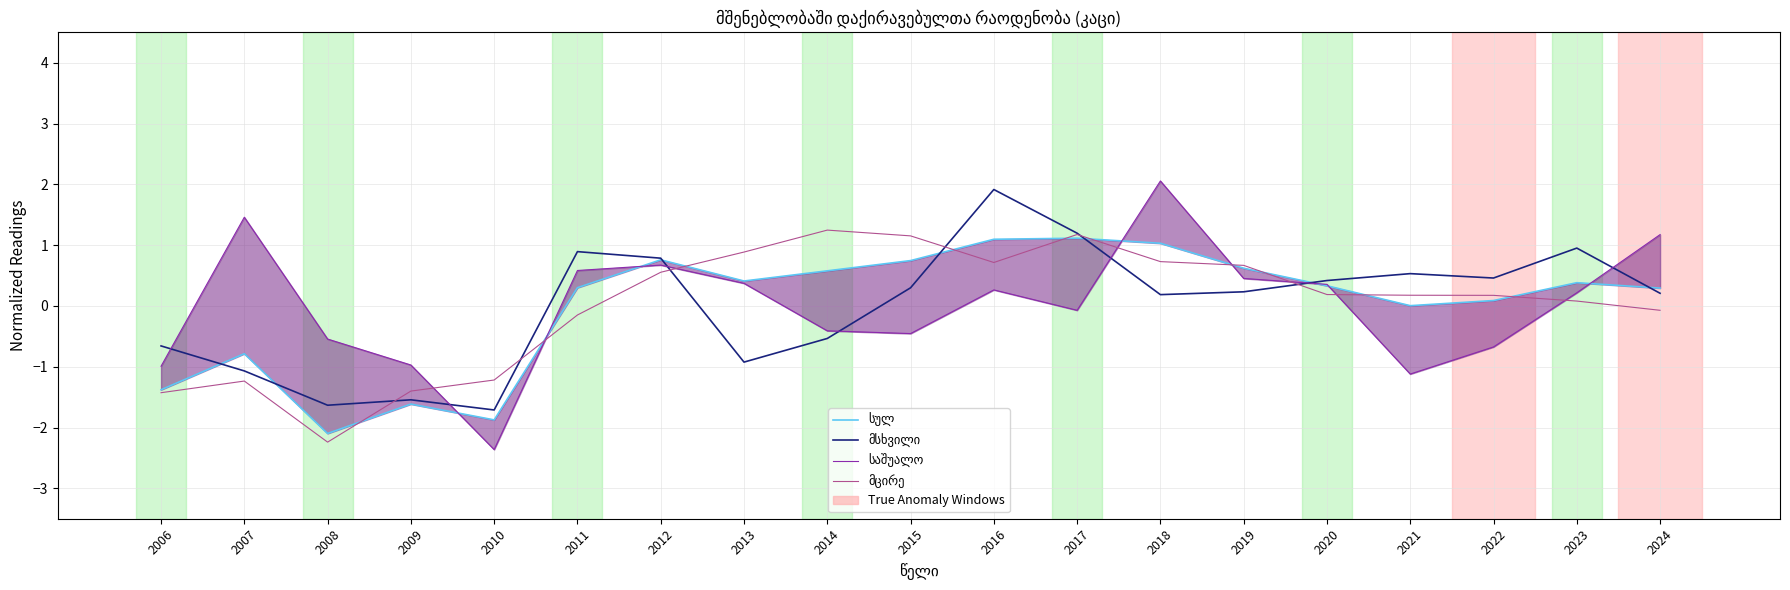

Where does the მცირე series first go above 0?

2012